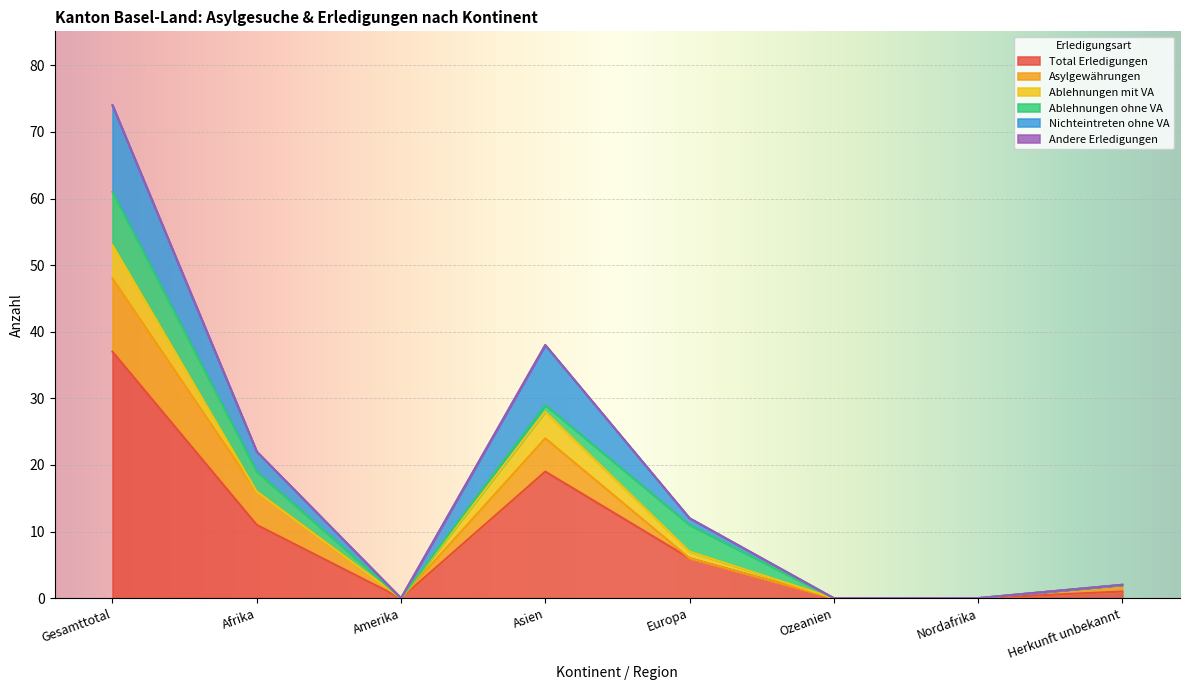

What is the label of the 8th point from the right?

Gesamttotal